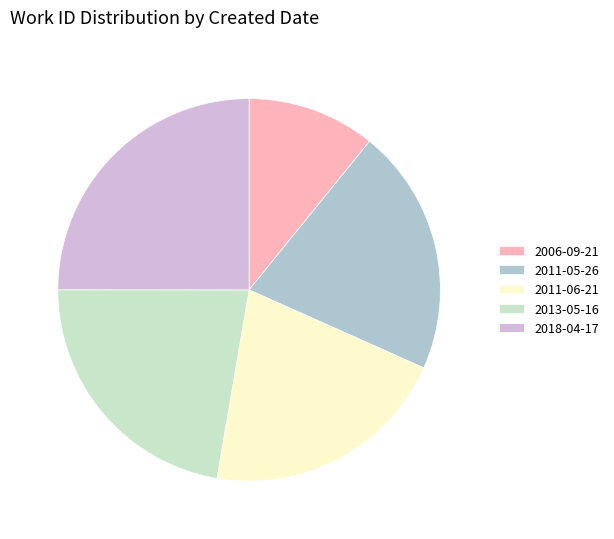

Combined, do 2011-05-26 and 2011-06-21 account for over 50%?

No